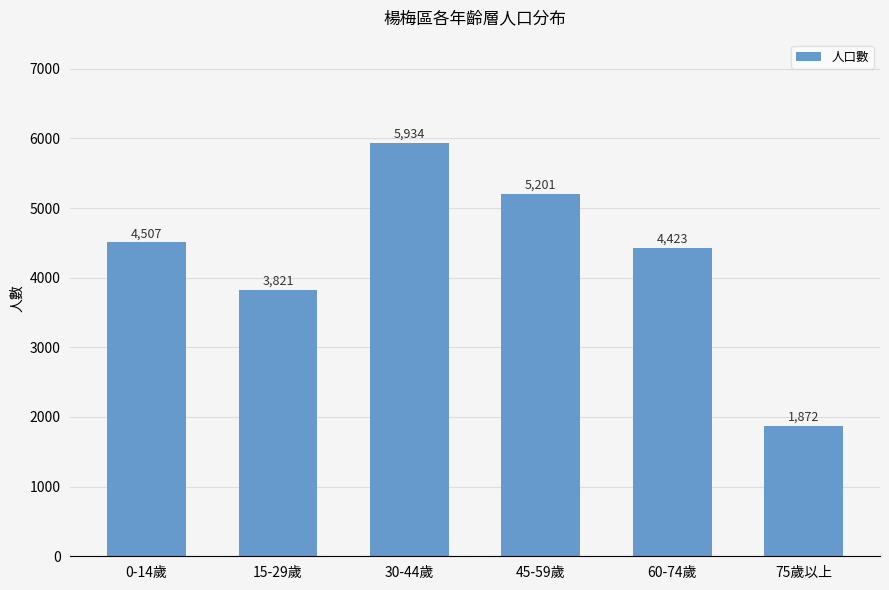

Does the chart contain stacked bars?

No